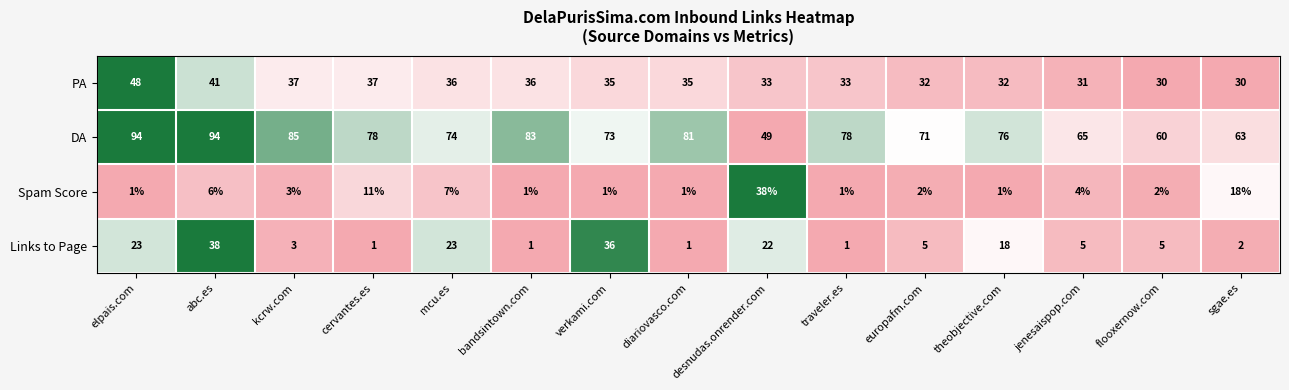

Count the number of categories in the chart.

15